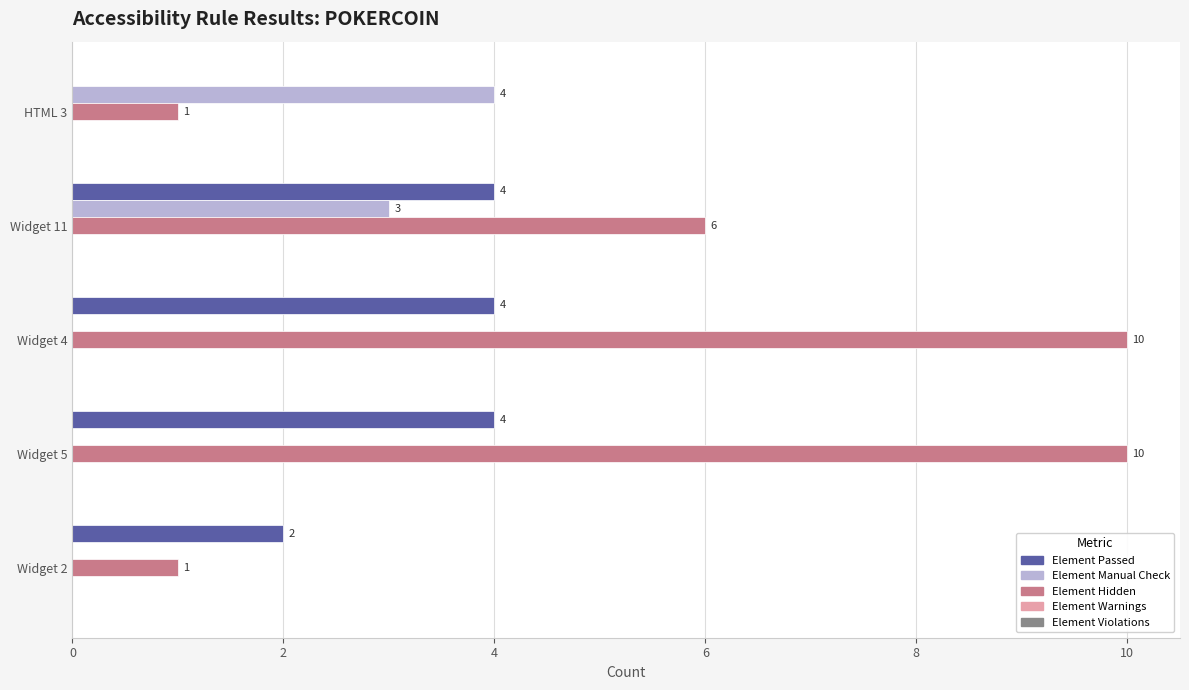

What is the total value across all series at HTML 3?

5